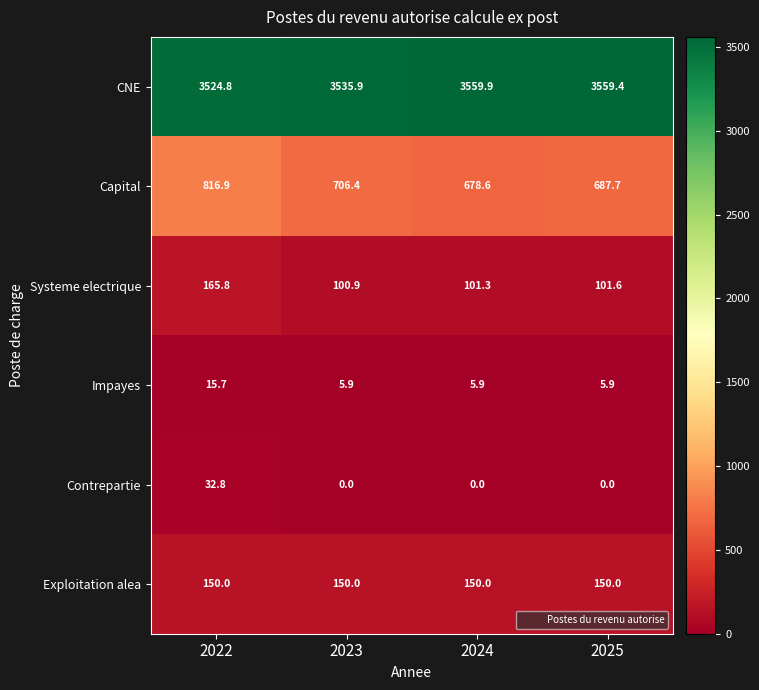

Rank the series at 2025 from highest to lowest value.

CNE, Capital, Exploitation alea, Systeme electrique, Impayes, Contrepartie